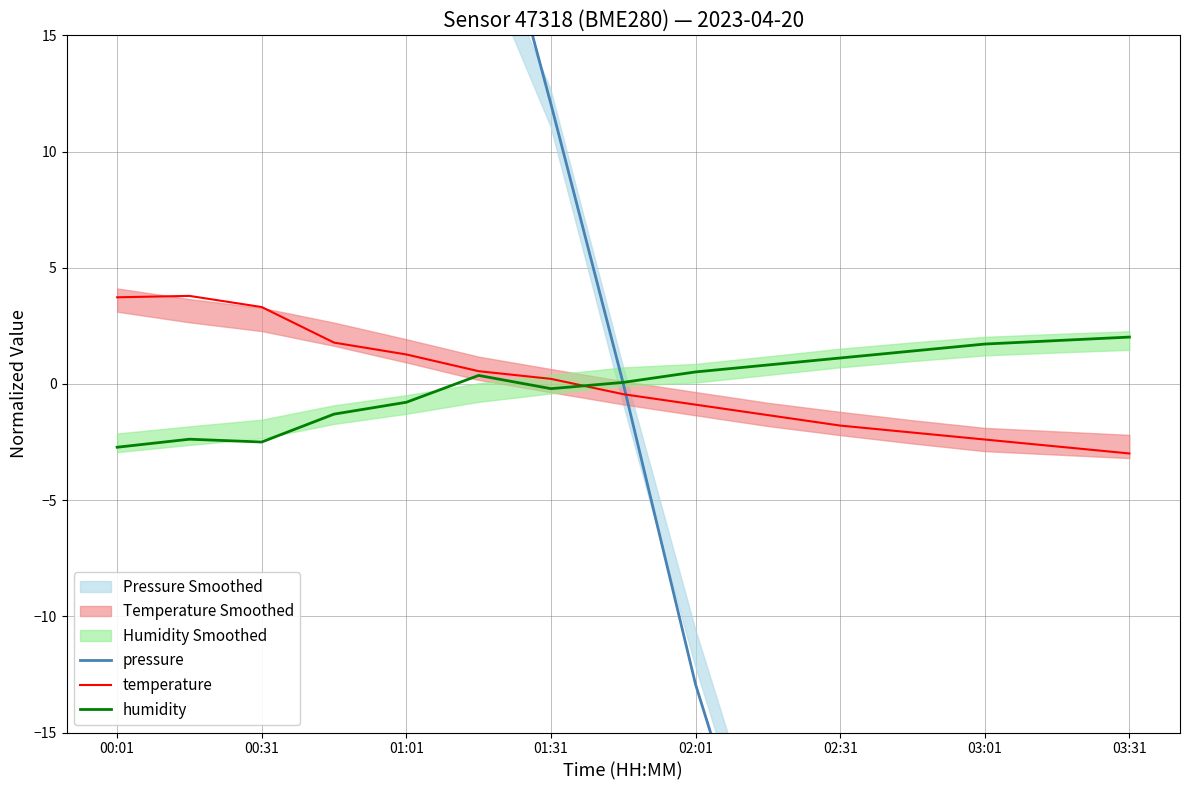

How many values in temperature are above zero?

7